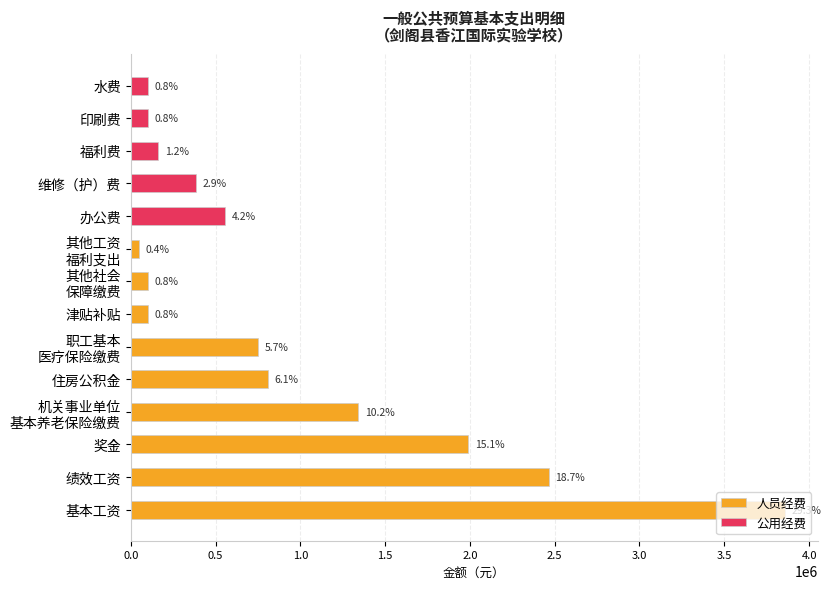

What is the greatest value displayed?

3858132.0